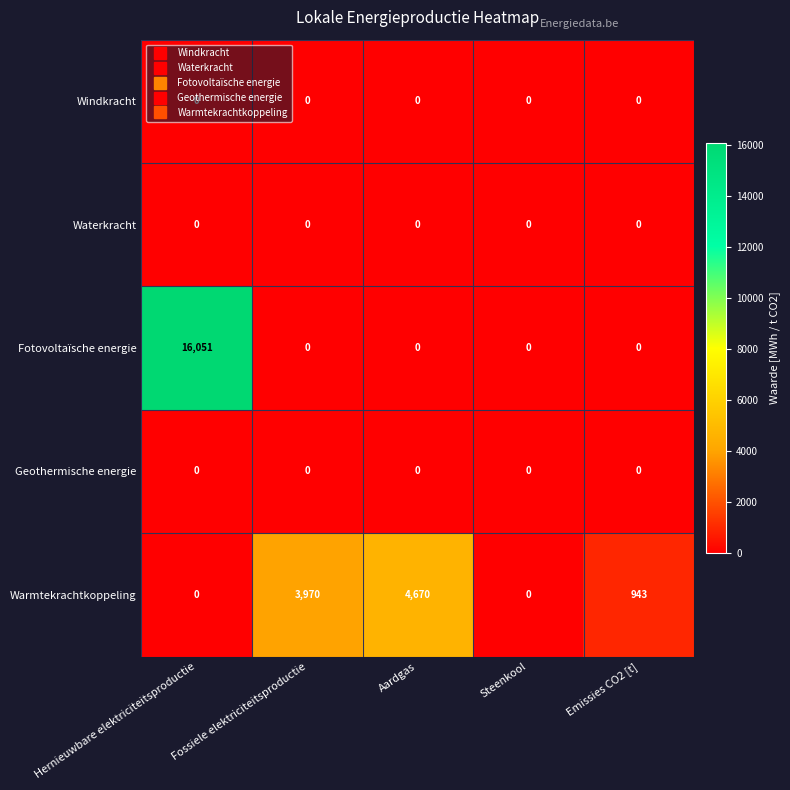

How many values in the Fotovoltaïsche energie series exceed 0?

1